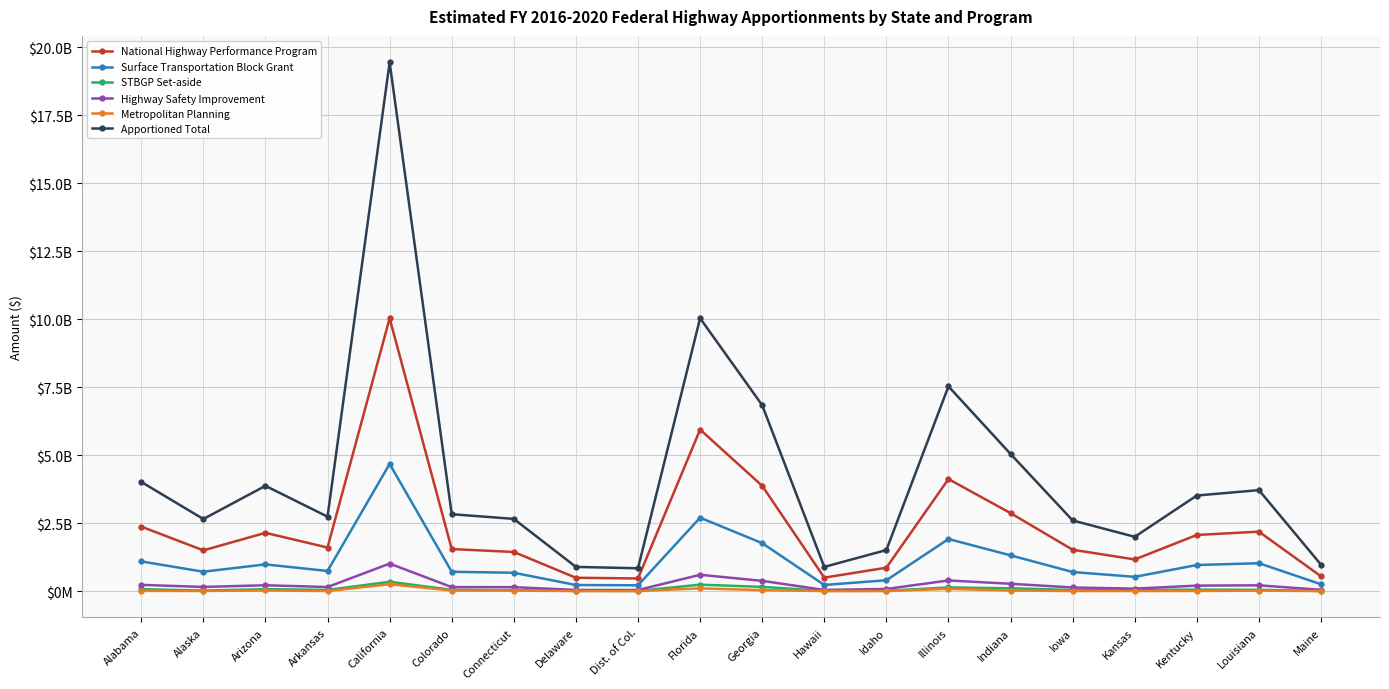

What is the difference between the maximum and minimum values in the National Highway Performance Program series?

9561820002